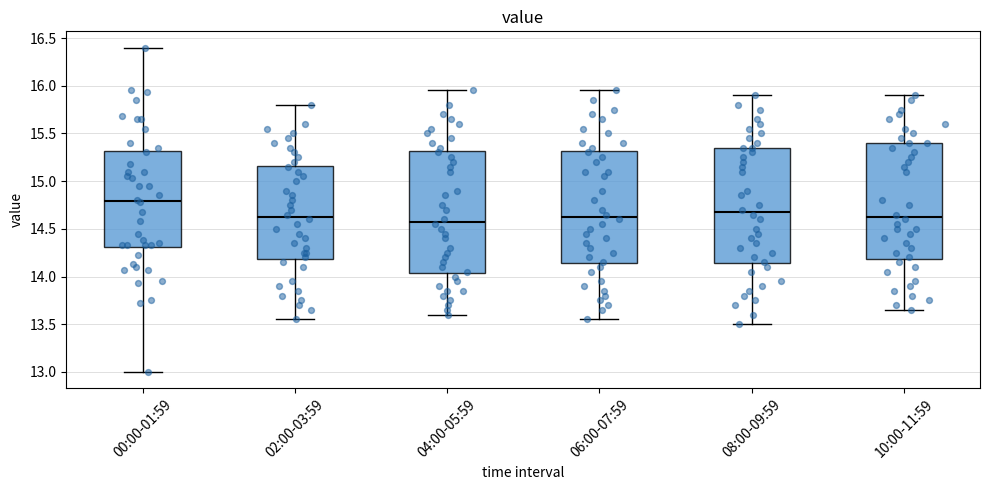

Which box has the highest median line?

00:00-01:59